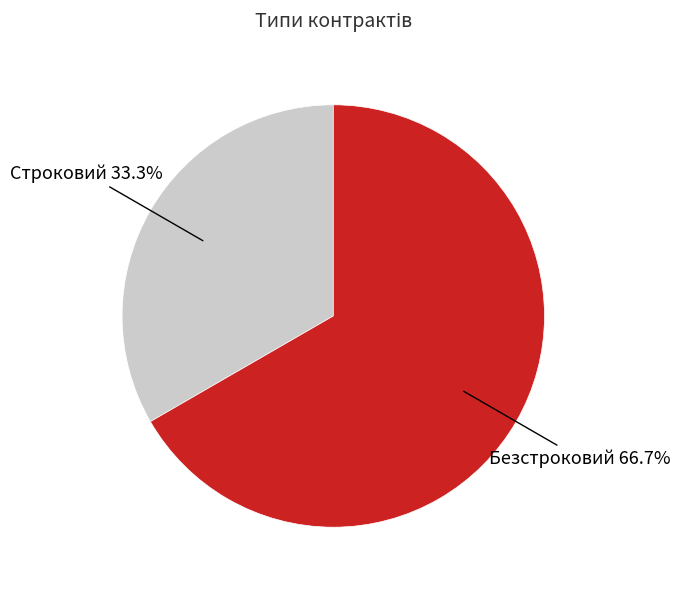

What percentage is the Безстроковий slice, to the nearest percent?

67%